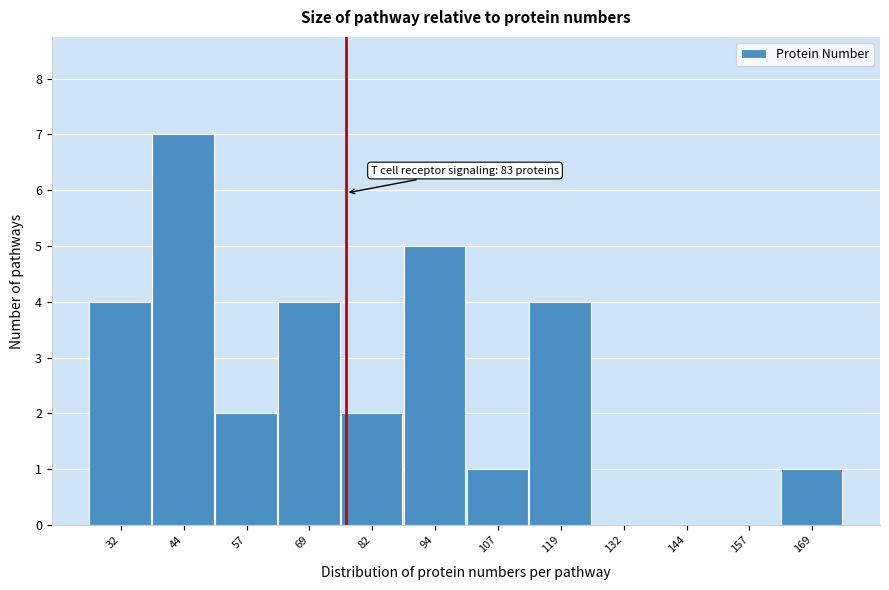

Reading left to right, extract all data points from this chart.

32=4	44=7	57=2	69=4	82=2	94=5	107=1	119=4	132=0	144=0	157=0	169=1